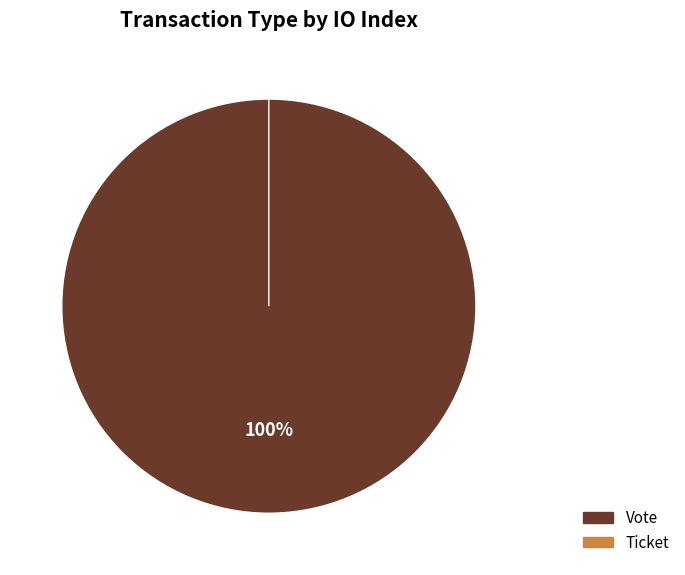

How much of the chart is everything except Ticket (io_index=0)?

100.0%